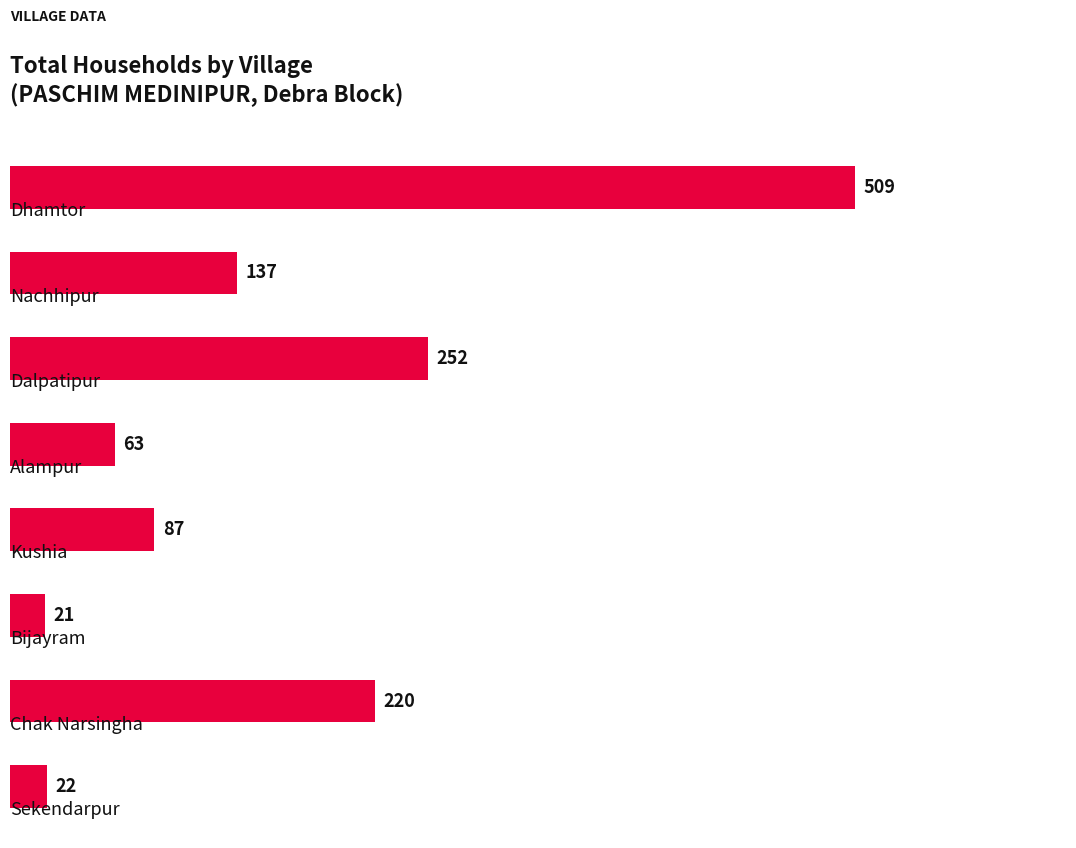

What is the average value?

164